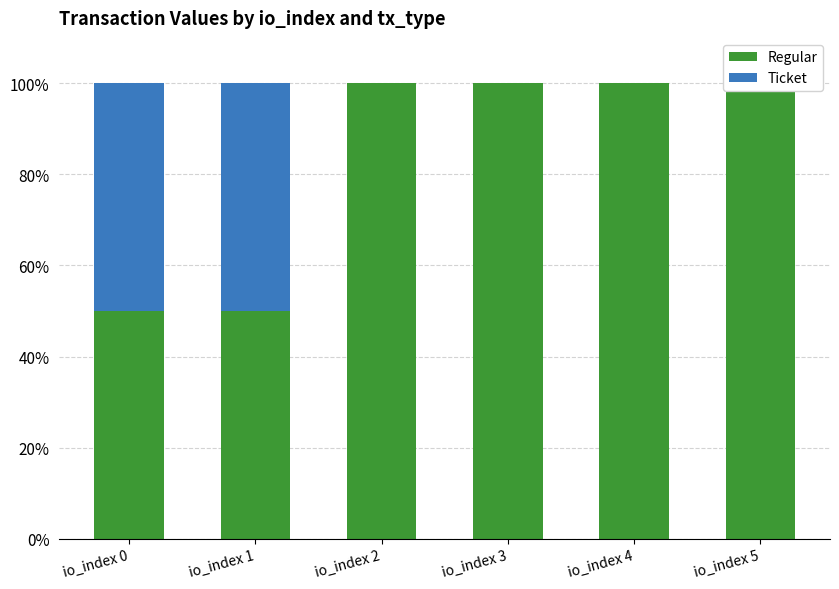

Reading right to left, extract all data points from this chart.

Regular: 100	100	100	100	50	50
Ticket: 0	0	0	0	50	50